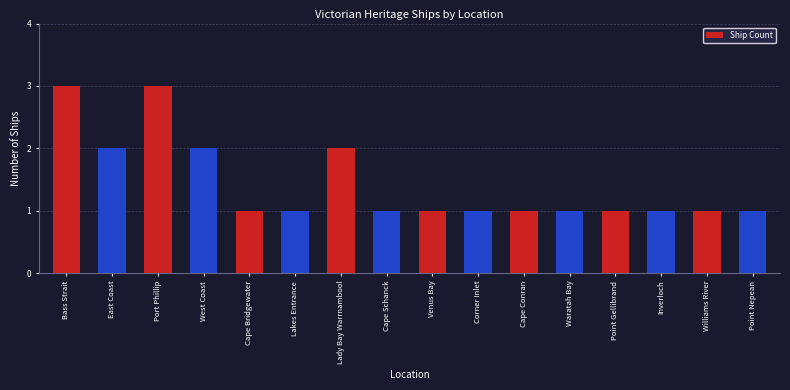

What is the smallest value displayed?

1